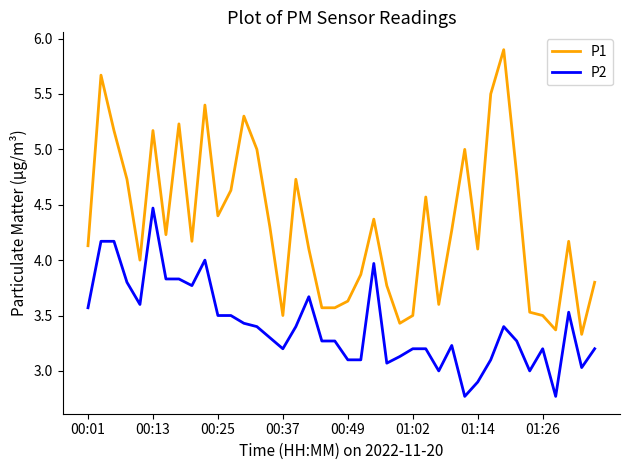

Which series has the largest total across all categories?

P1